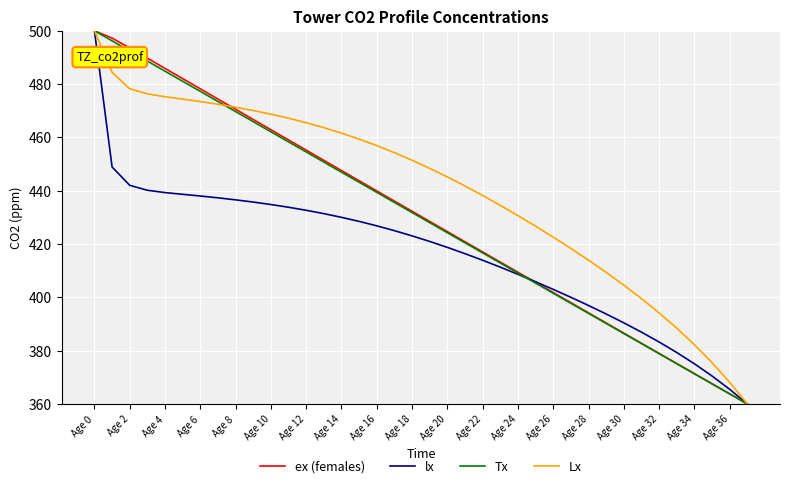

What is the minimum value shown in the chart?

360.0